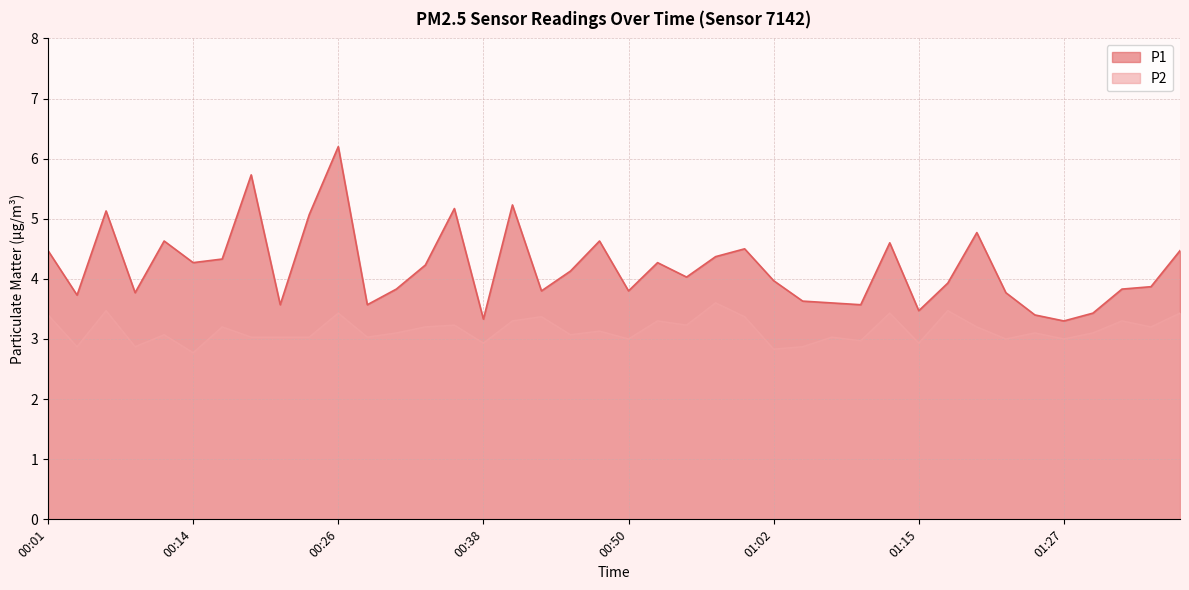

Where does the P2 series first go above 3?

00:01